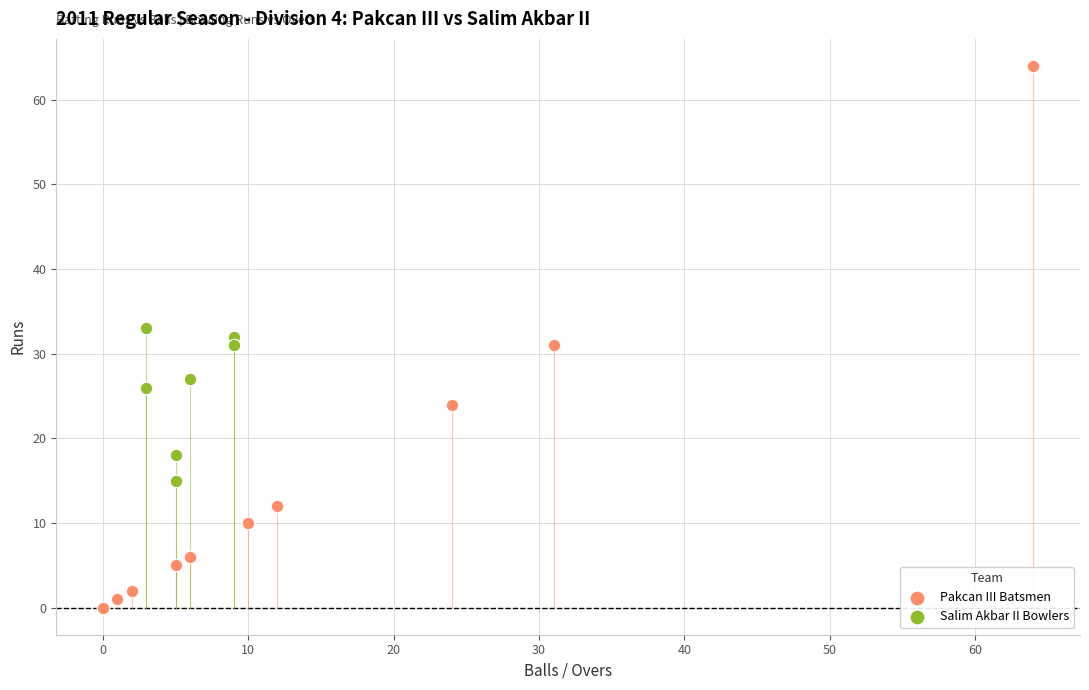

Which series reaches the minimum Y coordinate?

Pakcan III Batsmen